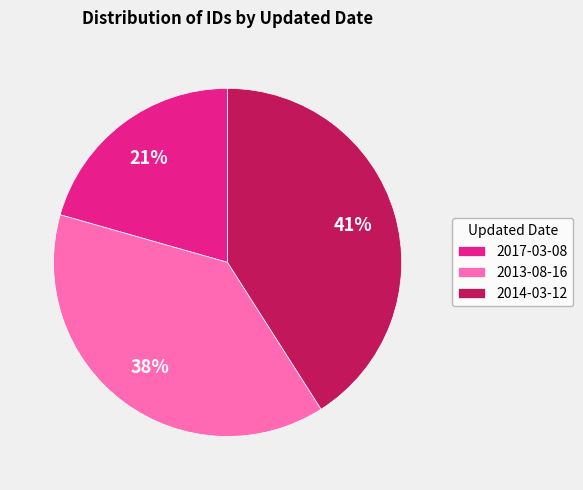

Is the sum of 2014-03-12 and 2013-08-16 greater than half?

Yes